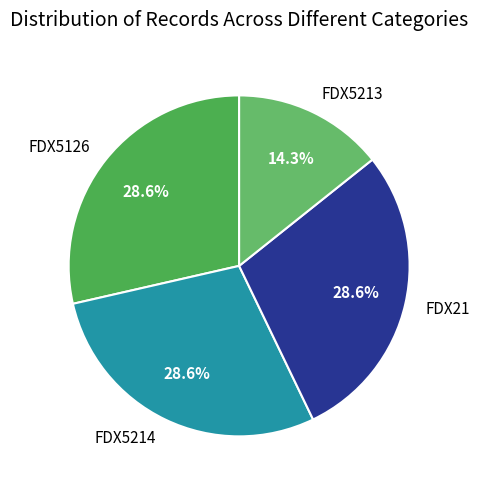

To the nearest percent, what is the difference between the largest and smallest slice percentages?

14%